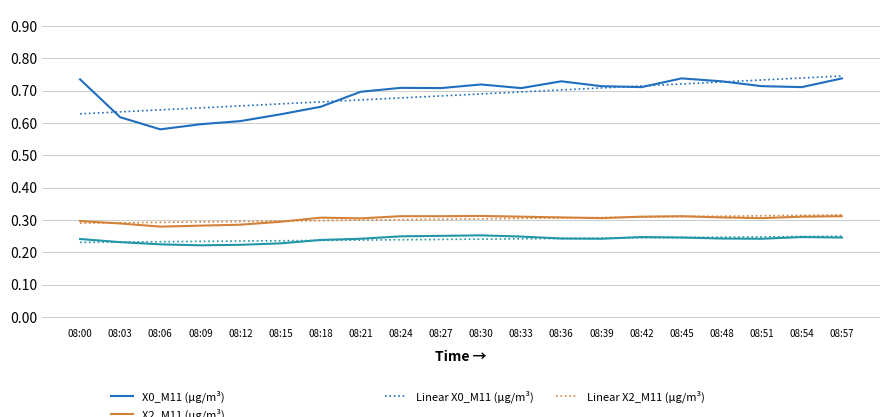

Is this an area chart (filled region under the line)?

No